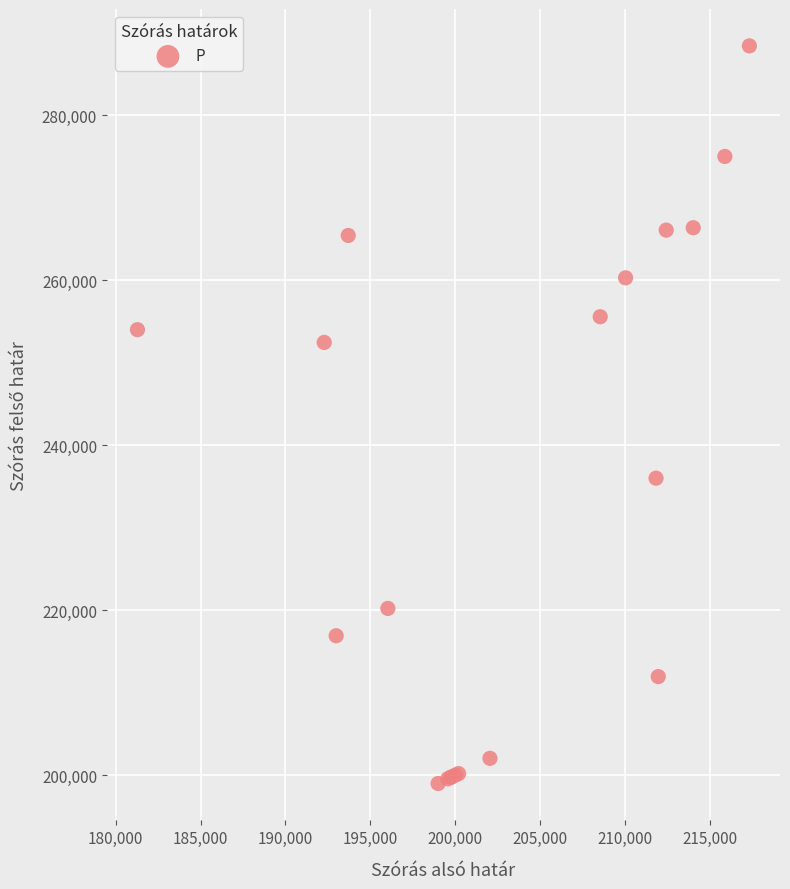

What Y value in the scatter plot is closest to 243707?

236009